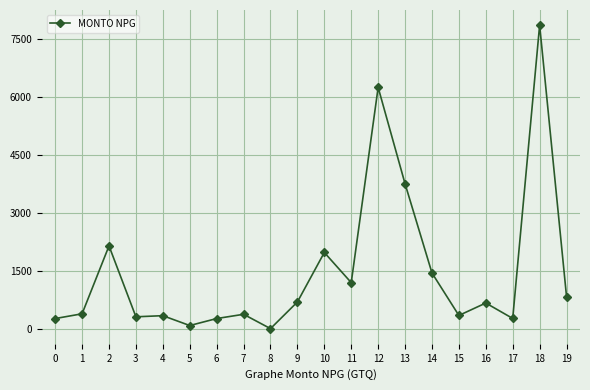

What is the value of the 12th point from the left?

1200.0